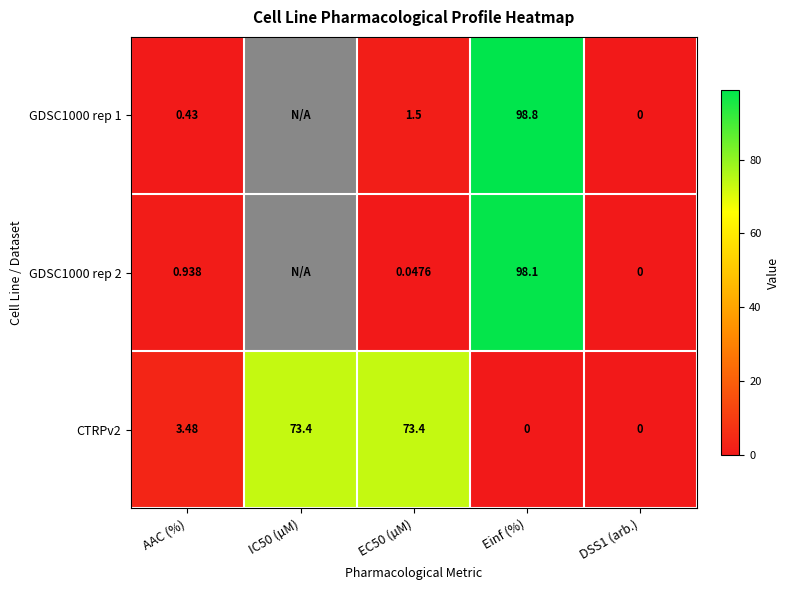

Which series changed the most between Einf (%) and DSS1 (arb.)?

GDSC1000 rep 1